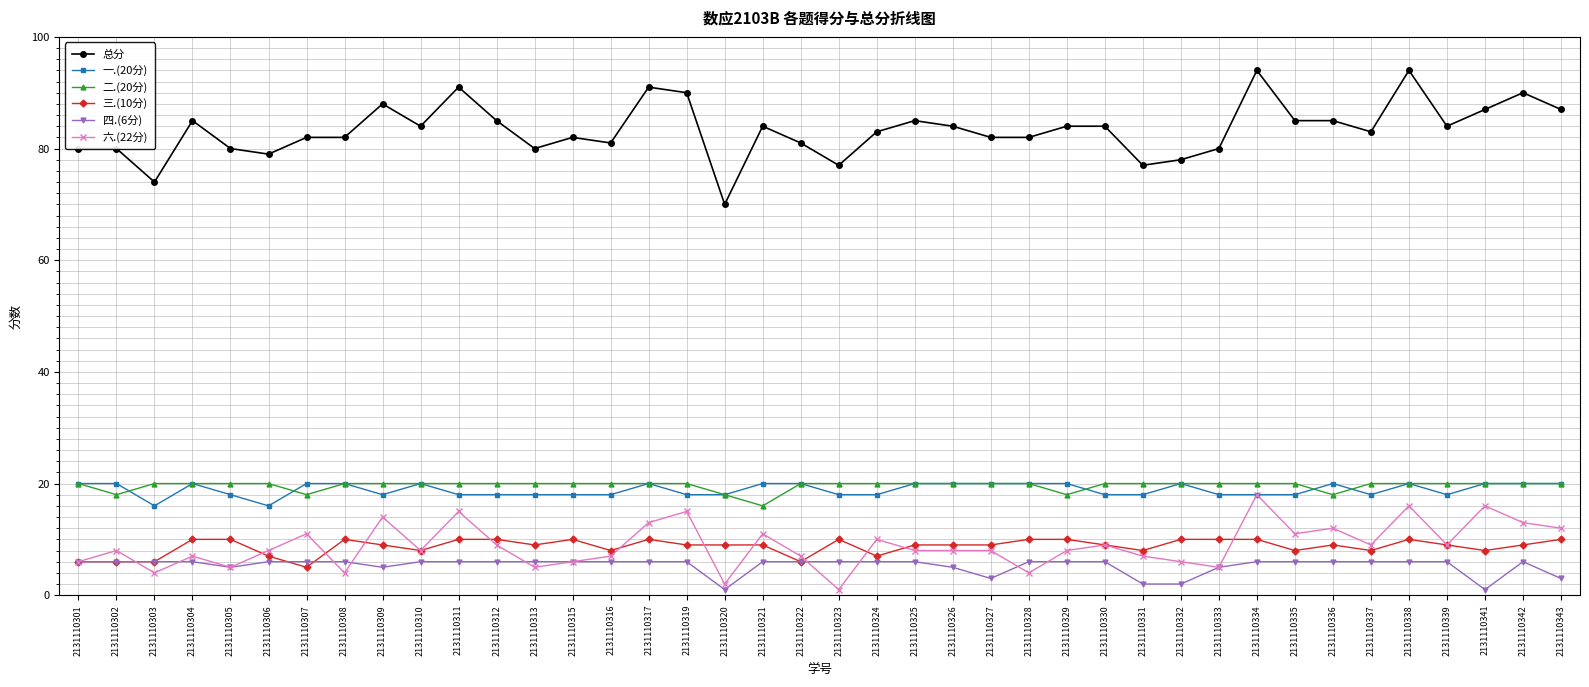

Which series has the widest spread of values?

总分